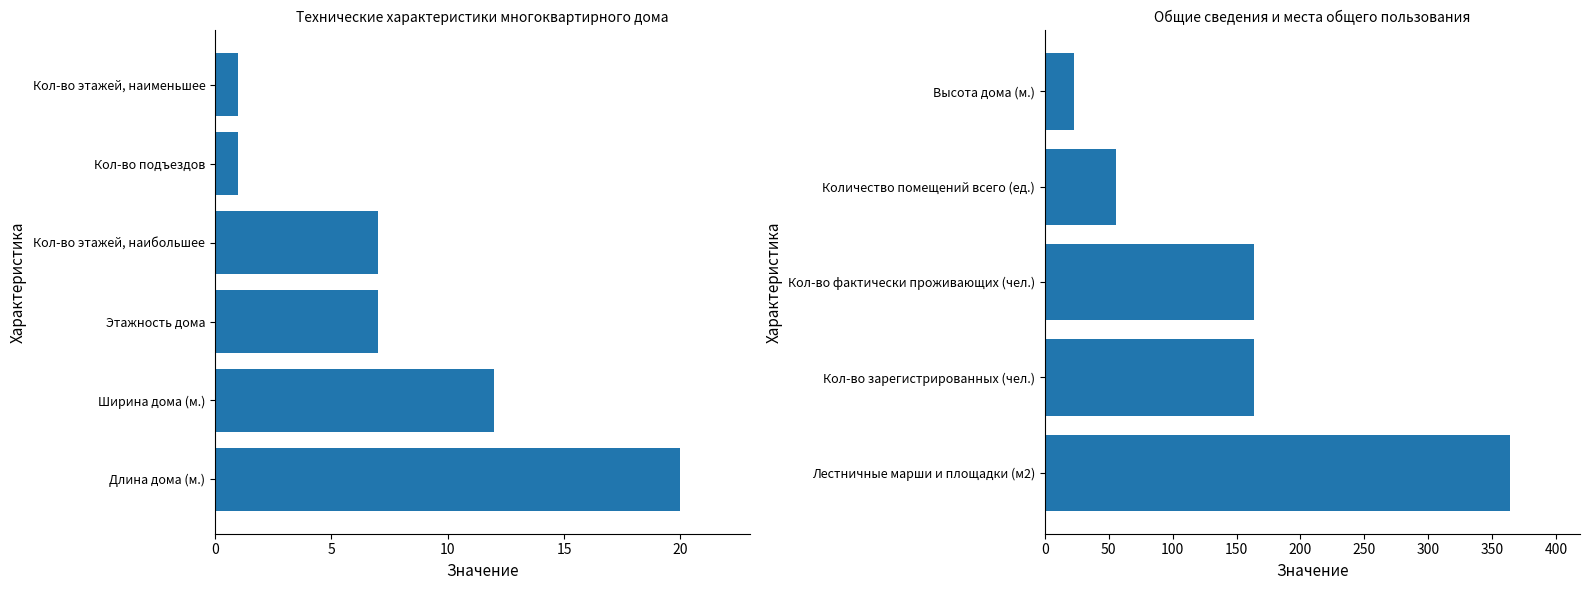

Rank the categories by value from highest to lowest.

Лестничные марши и площадки (м2), Кол-во зарегистрированных (чел.), Кол-во фактически проживающих (чел.), Количество помещений всего (ед.), Высота дома (м.), Длина дома (м.), Ширина дома (м.), Этажность дома, Кол-во этажей, наибольшее, Кол-во подъездов, Кол-во этажей, наименьшее